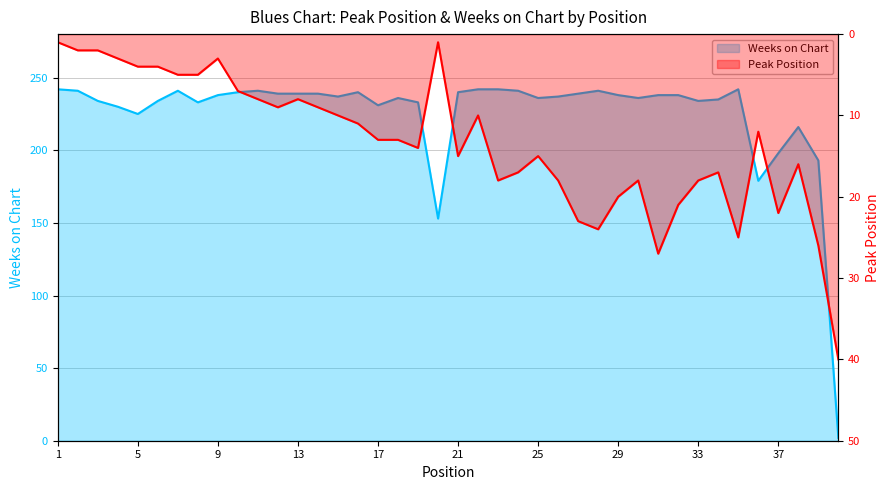

At which category is the sum across all series the highest?

35